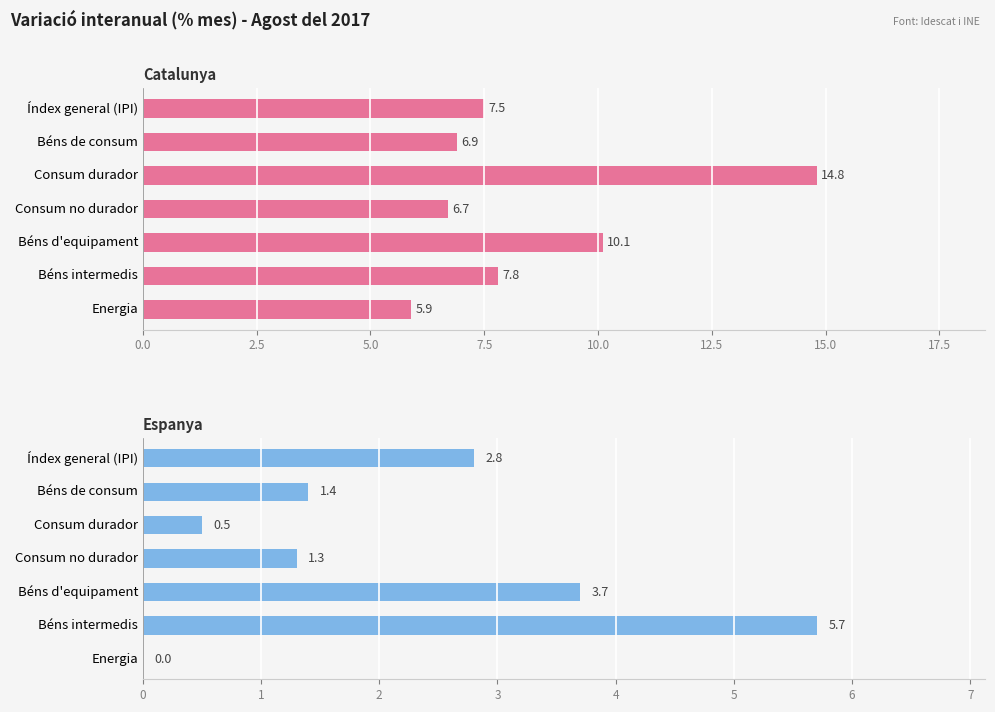

How many values in the Espanya series are below 1?

2